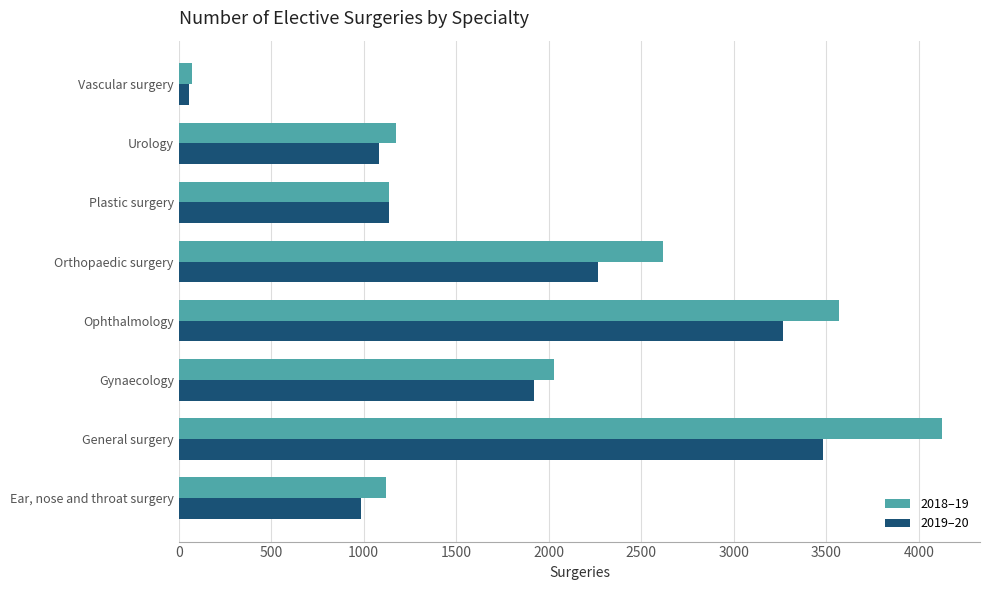

Which series has the widest spread of values?

2018–19